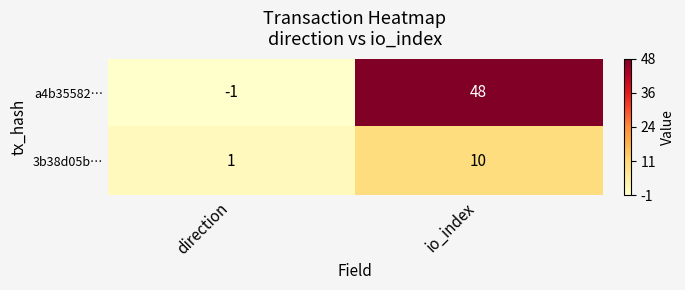

Between direction and io_index, which series saw the biggest shift?

a4b35582…